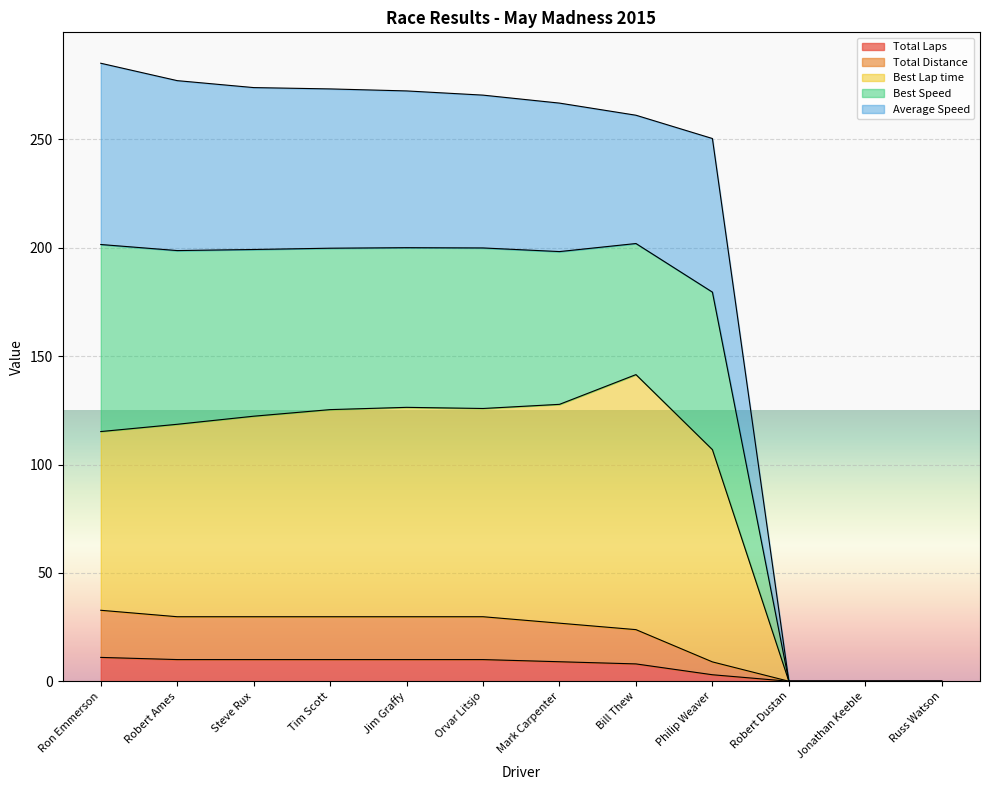

How many data points in Total Distance are above 29?

6